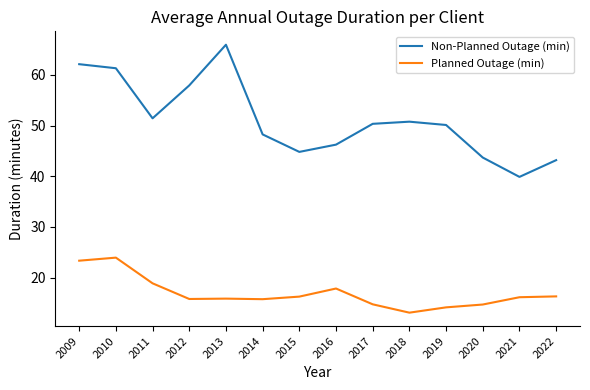

Rank the series at 2020 from lowest to highest value.

Planned Outage (min), Non-Planned Outage (min)